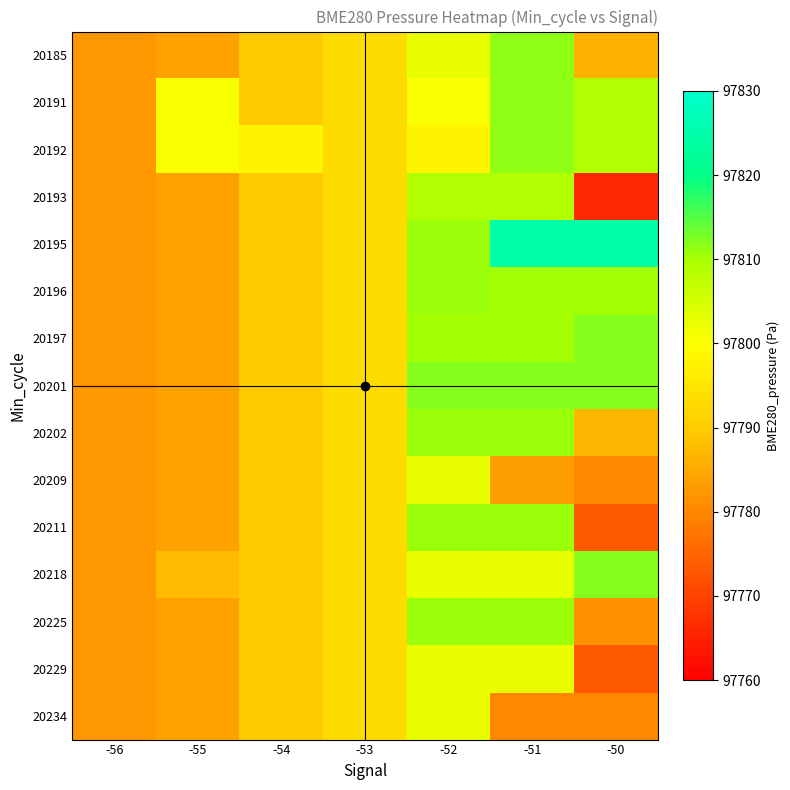

Which category has the highest value across all series?

-51